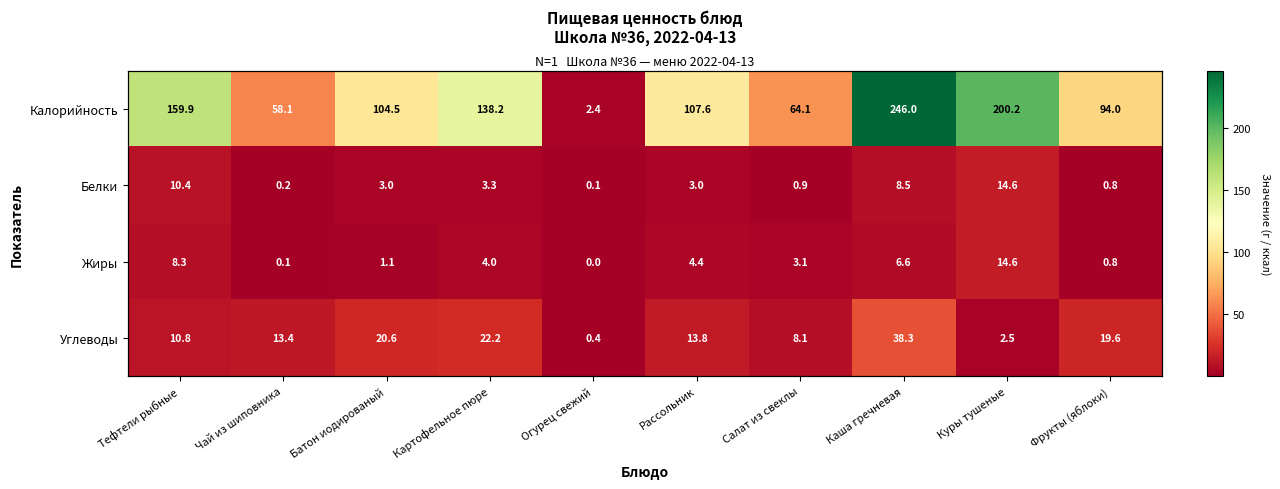

Which series has the largest total across all categories?

Калорийность